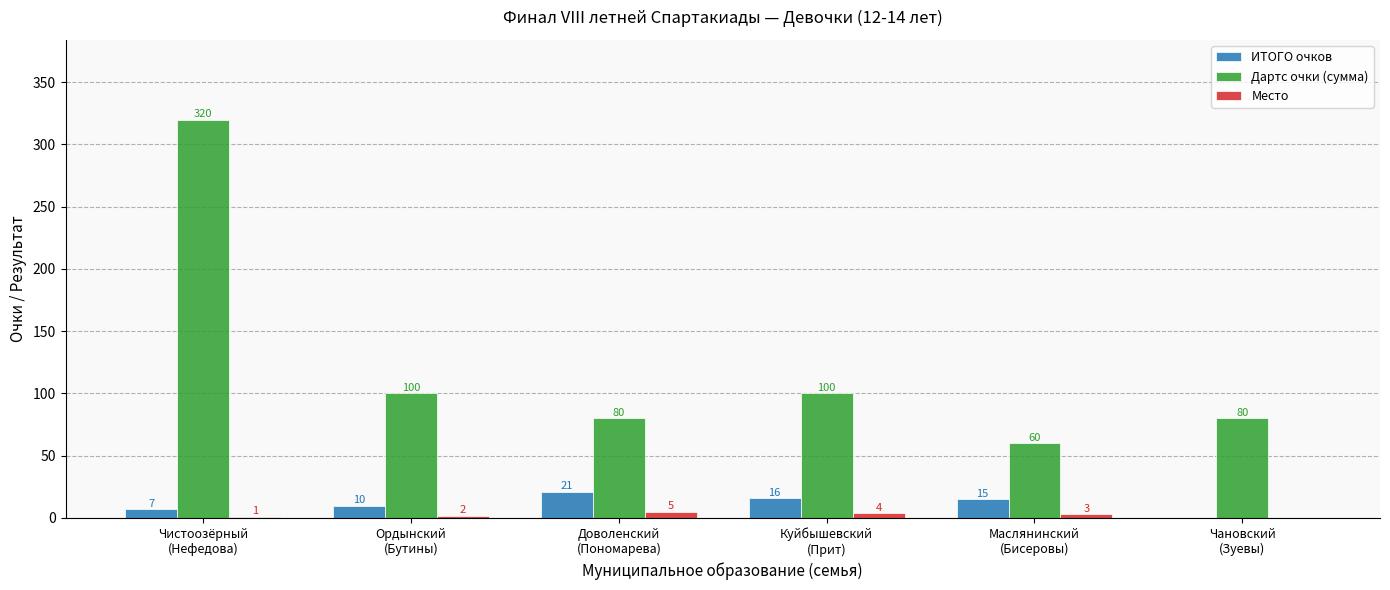

Which series has the largest range (max minus min)?

Дартс очки (сумма)